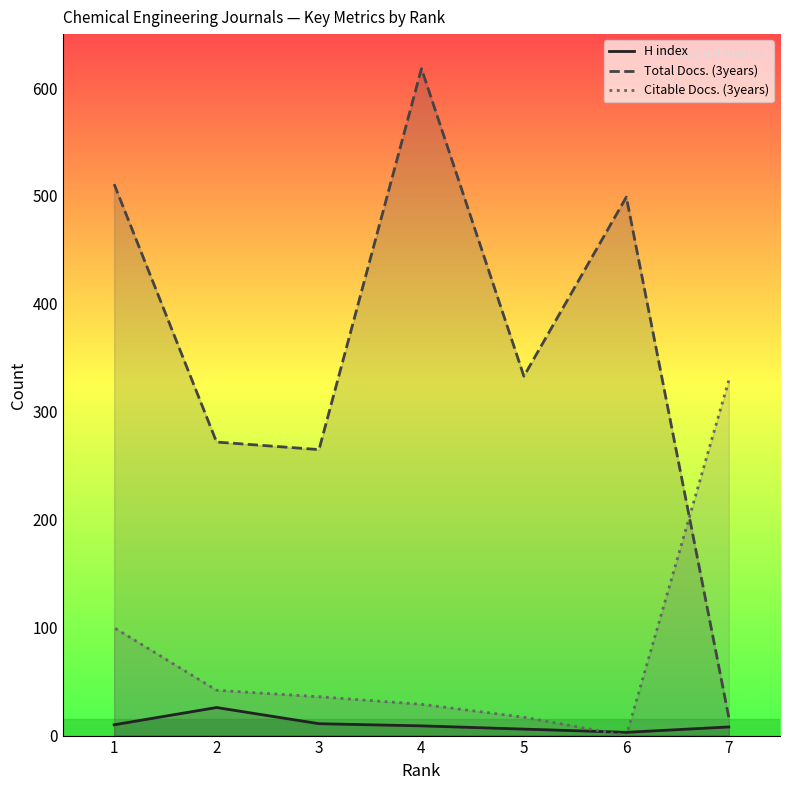

True or false: H index and Total Docs. (3years) intersect in this chart.

False